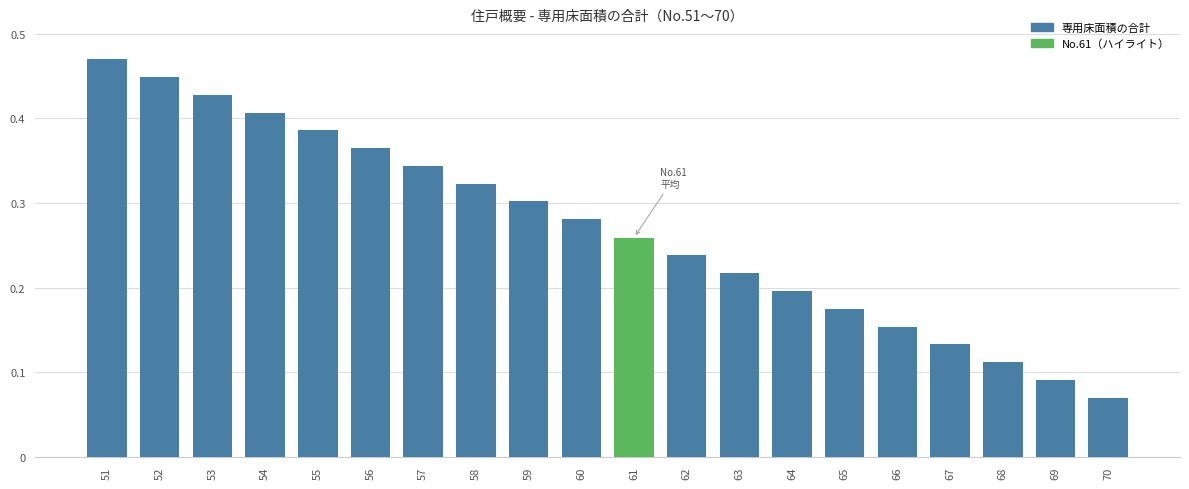

List the labels in order of value, smallest first.

70, 69, 68, 67, 66, 65, 64, 63, 62, 61, 60, 59, 58, 57, 56, 55, 54, 53, 52, 51